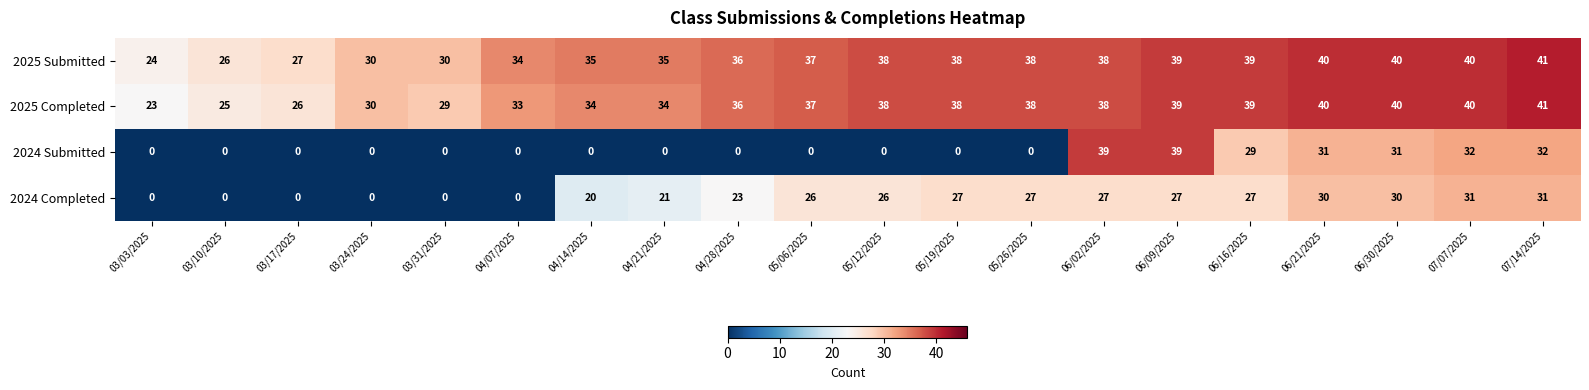

Rank the series at 04/21/2025 from lowest to highest value.

2024 Submitted, 2024 Completed, 2025 Completed, 2025 Submitted